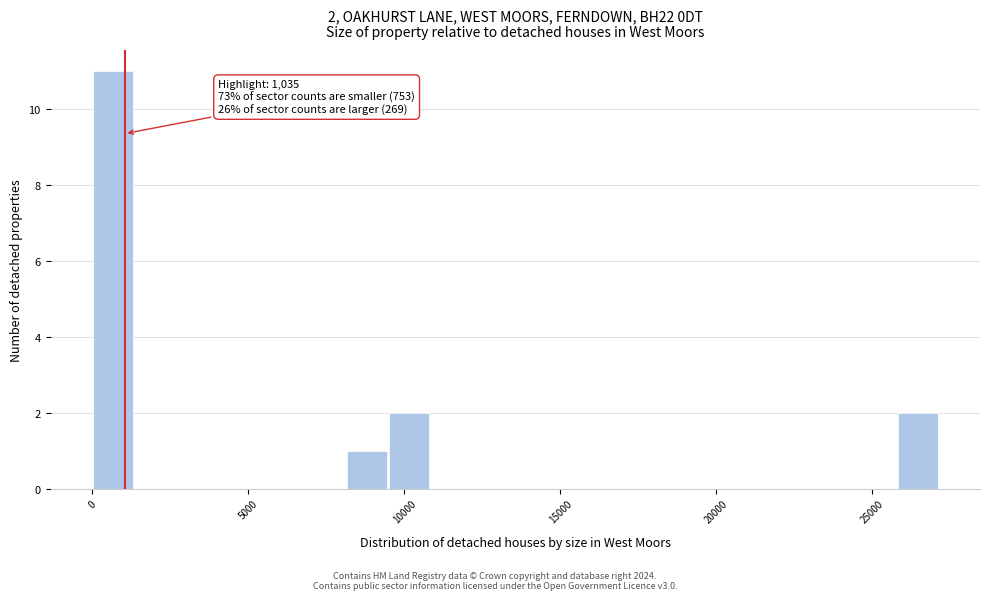

Around what value on the x-axis is the tallest bar? Give the approximate position of its centre, as read against the axis.

500